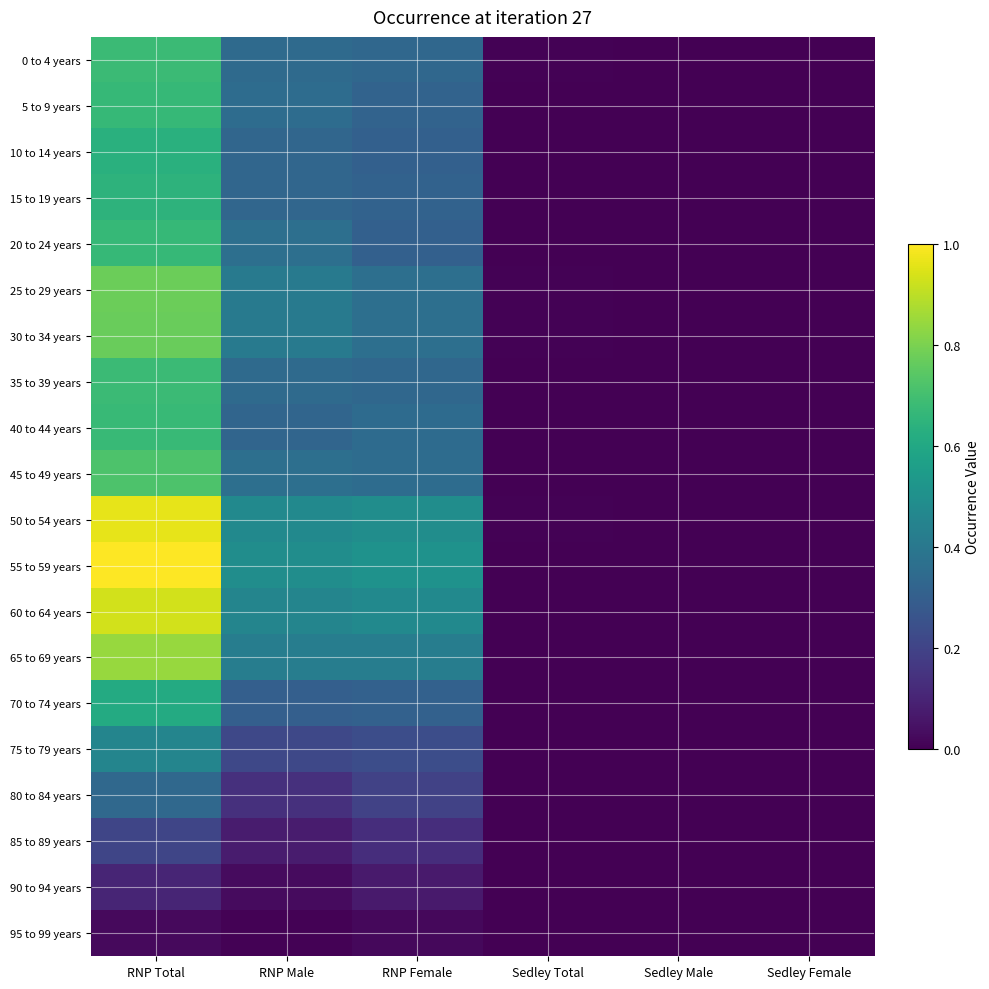

Rank the series at Sedley Total from lowest to highest value.

80 to 84 years, 85 to 89 years, 90 to 94 years, 95 to 99 years, 75 to 79 years, 70 to 74 years, 10 to 14 years, 20 to 24 years, 45 to 49 years, 65 to 69 years, 15 to 19 years, 40 to 44 years, 55 to 59 years, 5 to 9 years, 35 to 39 years, 60 to 64 years, 25 to 29 years, 30 to 34 years, 50 to 54 years, 0 to 4 years